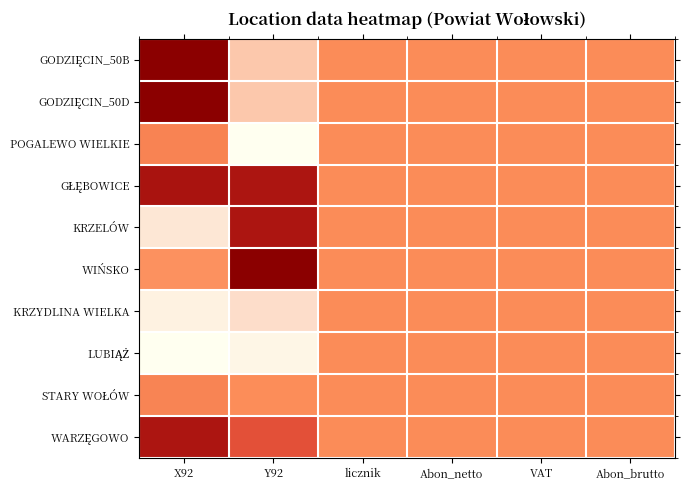

Rank the series at X92 from highest to lowest value.

GODZIĘCIN_50B, GODZIĘCIN_50D, GŁĘBOWICE, WARZĘGOWO, POGALEWO WIELKIE, STARY WOŁÓW, WIŃSKO, KRZELÓW, KRZYDLINA WIELKA, LUBIĄŻ